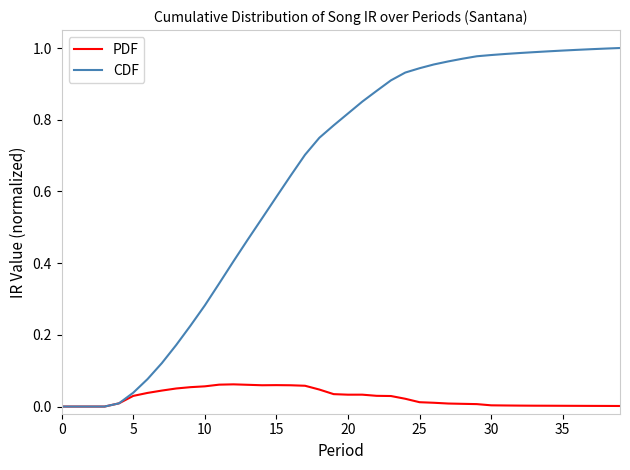

Rank the series by their average value, from lowest to highest.

PDF, CDF